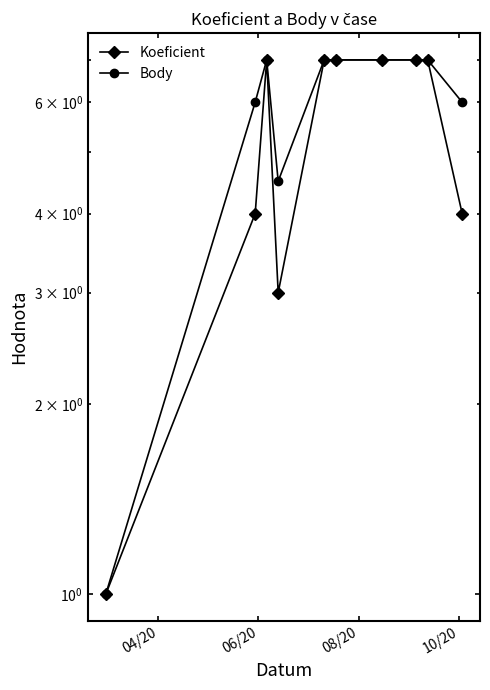

What is the sum of all Body values?

59.5